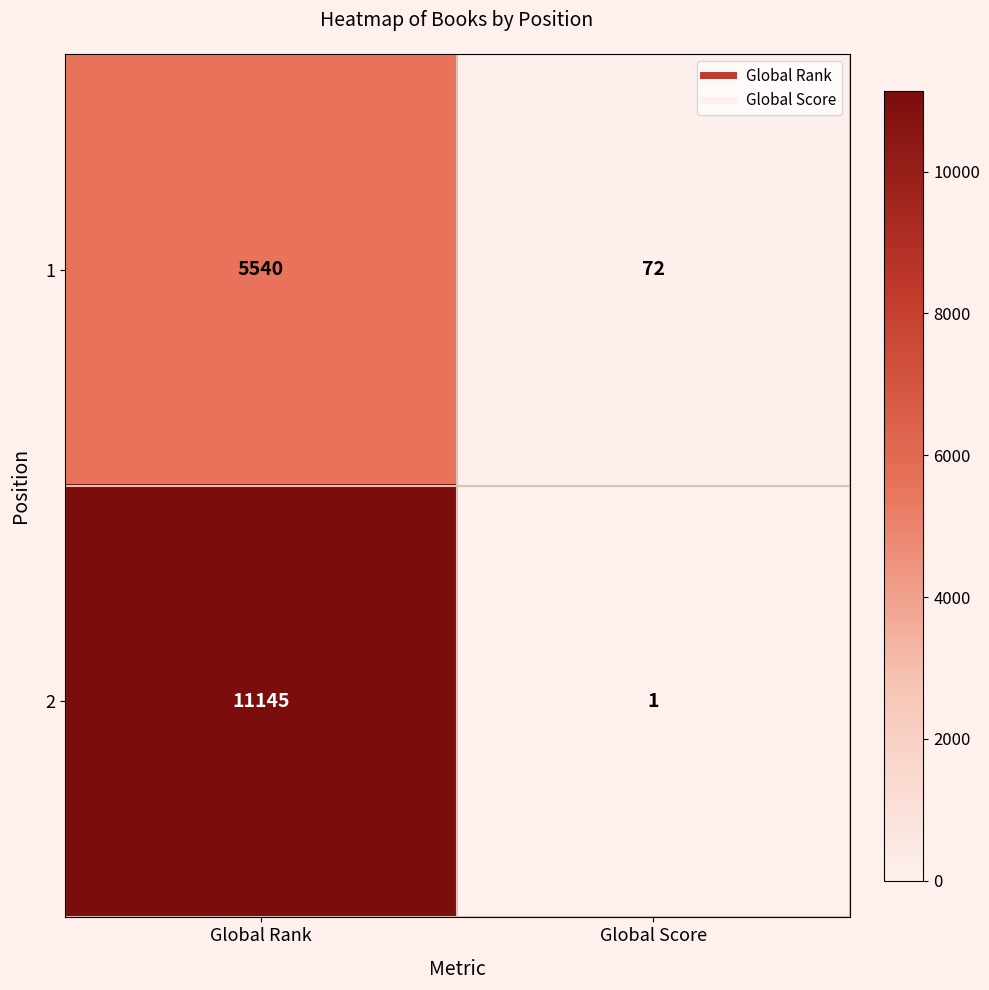

The value of 2 at Global Score is 1. True or false?

True